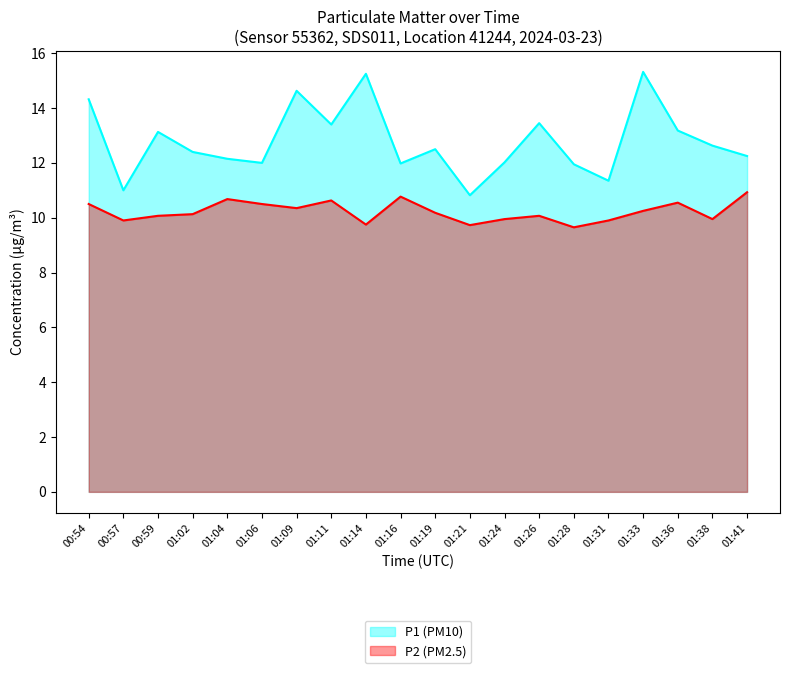

Does the chart display data point markers on the line(s)?

No